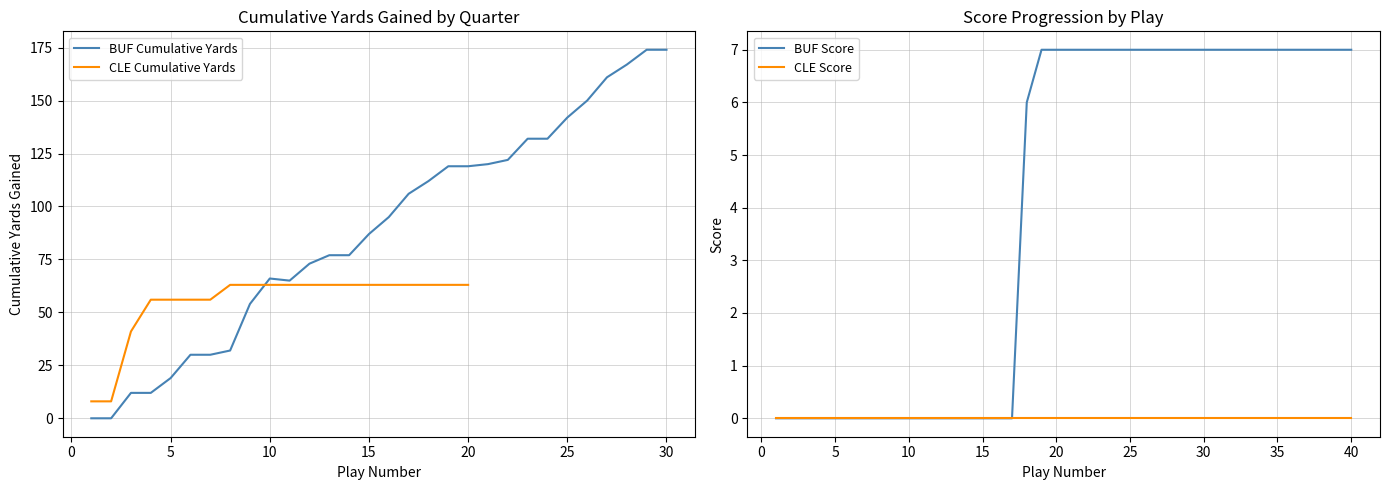

What is the highest value of the BUF Score series?

7